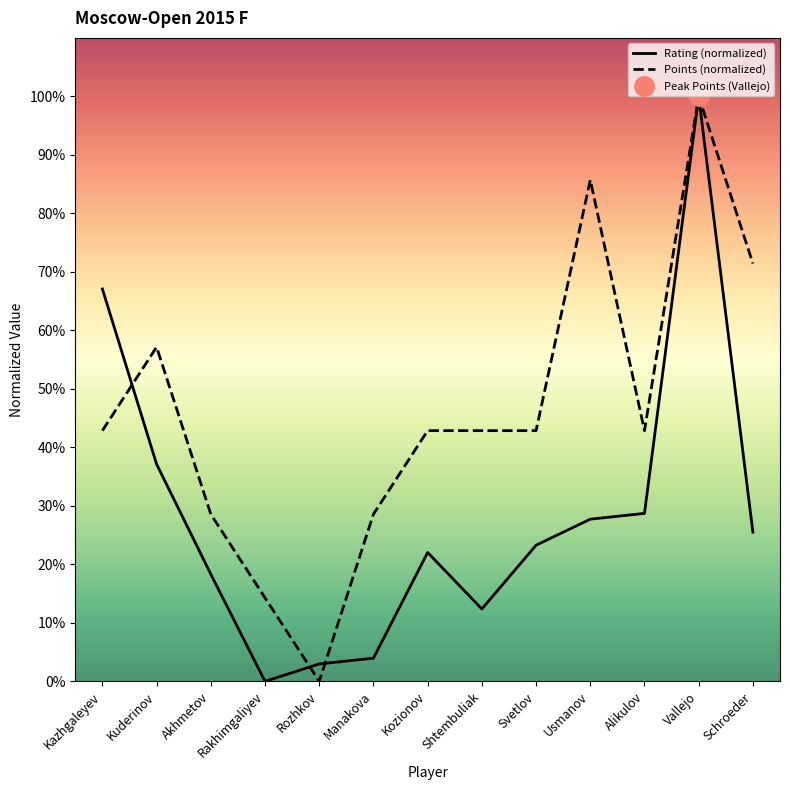

Between which two adjacent categories do Rating and Points first intersect?

Kazhgaleyev and Kuderinov